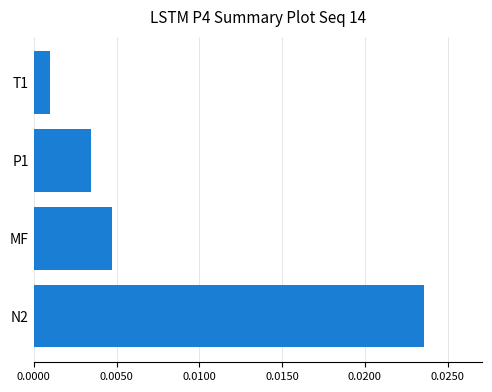

Where is the data nearest to the value 0?

T1